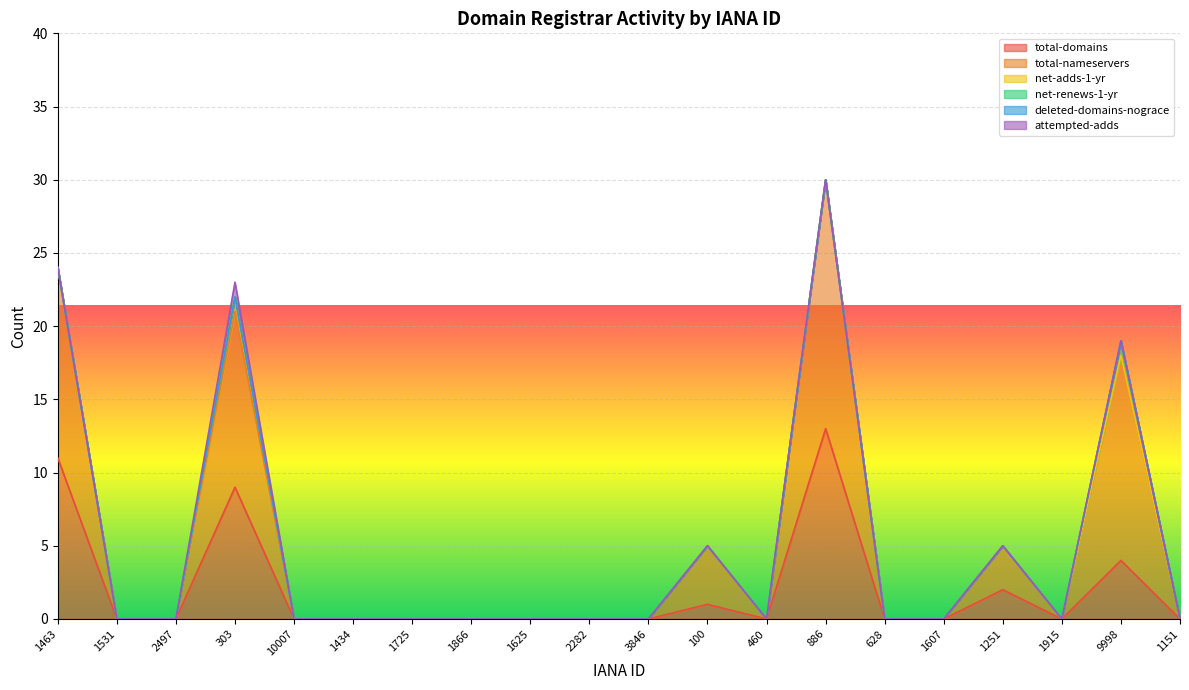

True or false: net-renews-1-yr and net-adds-1-yr cross at least once.

False